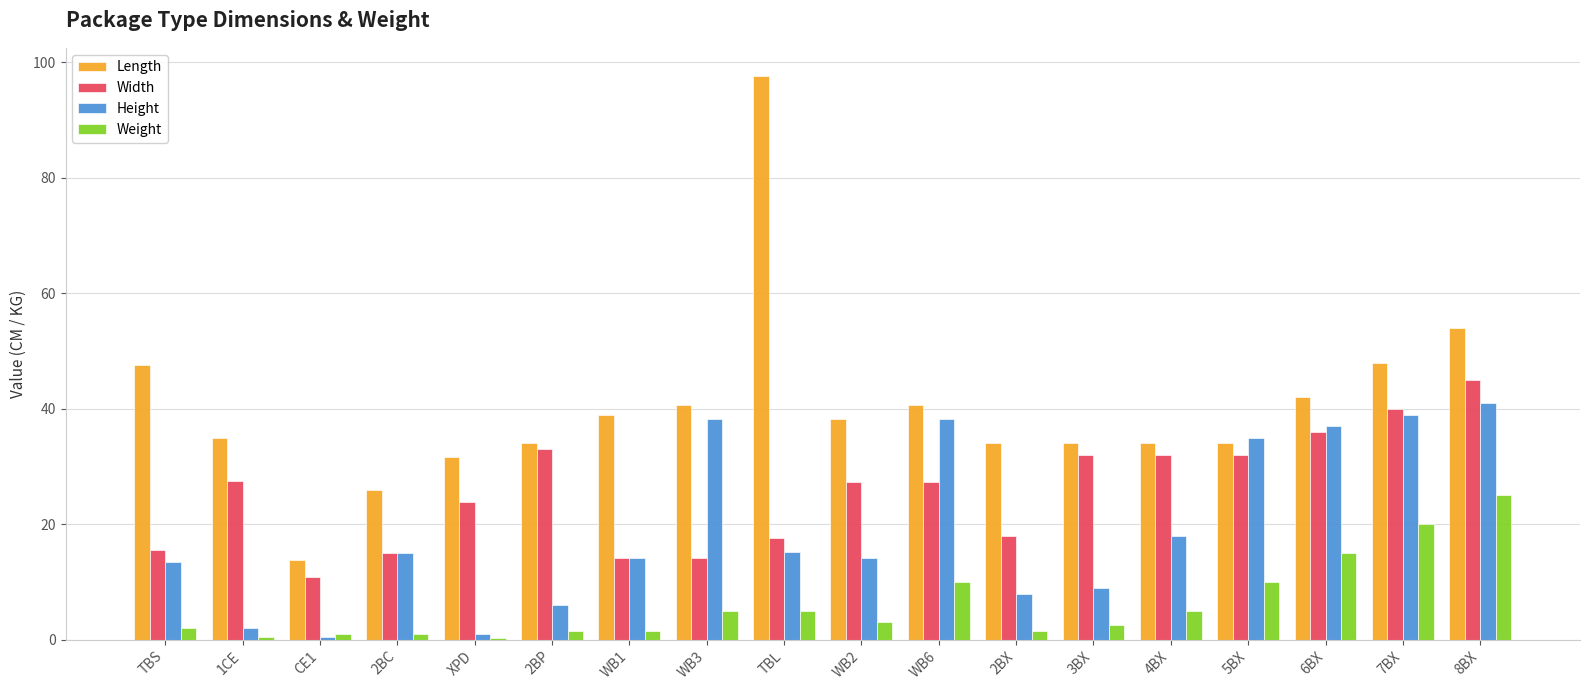

Where does the Width series first go above 27?

1CE